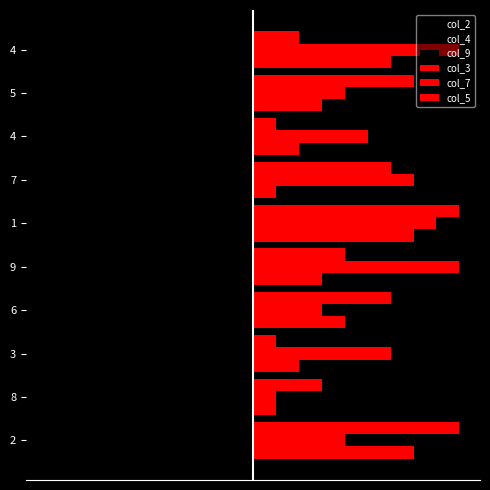

Reading right to left, list all the values displayed in this chart.

col_2: -3	-5	-4	-9	-6	-2	-5	-4	-9	-6
col_4: -4	-1	-7	-6	-5	-2	-9	-7	-6	-5
col_9: -6	-5	-9	-4	-3	-8	-1	-6	-9	-4
col_3: 6	3	2	1	7	3	4	2	1	7
col_7: 9	4	5	7	8	9	3	6	1	4
col_5: 2	7	1	6	9	4	6	1	3	9